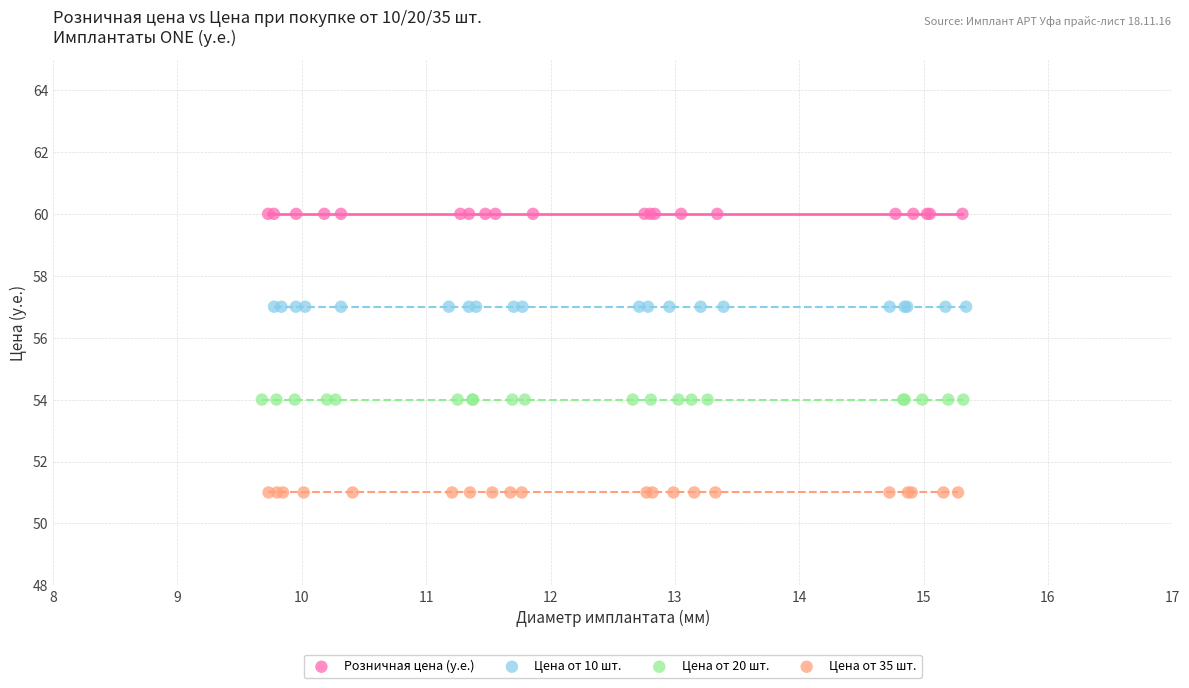

What are all the series names shown in the legend?

Розничная цена (у.е.), Цена от 10 шт., Цена от 20 шт., Цена от 35 шт.